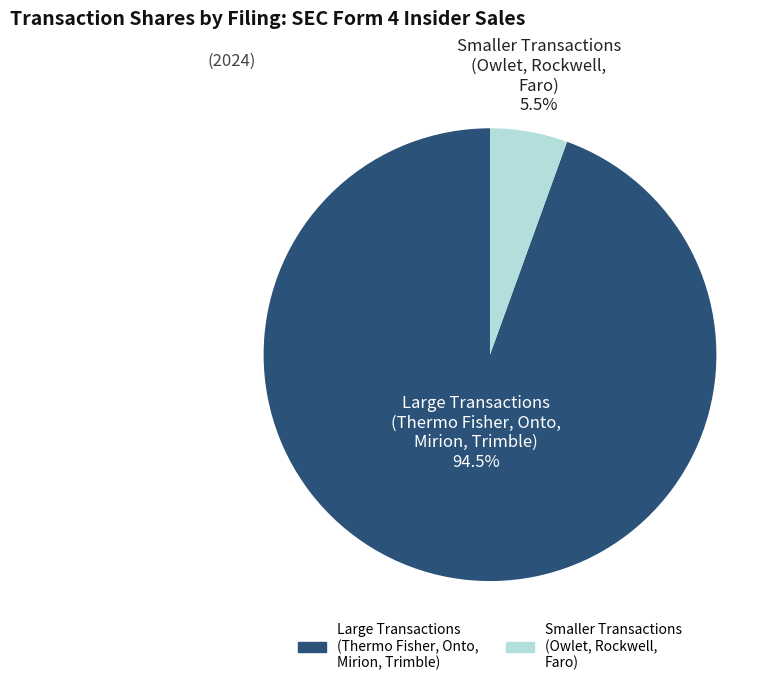

To the nearest percent, what is the average slice percentage?

50%